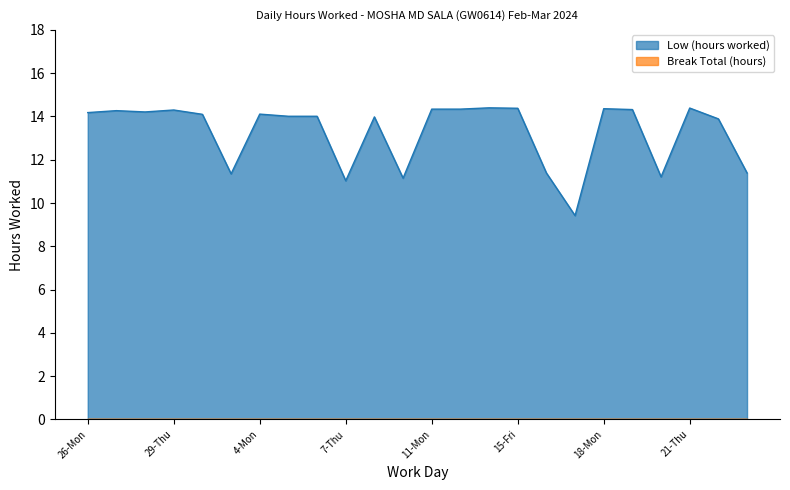

Which has a higher value, 26-Mon or 2-Sat?

26-Mon